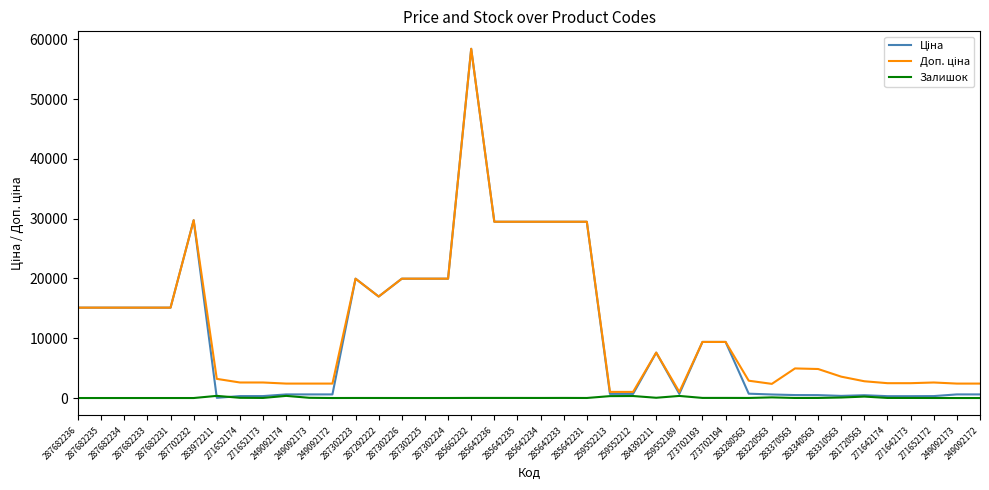

True or false: Ціна and Доп. ціна cross at least once.

False